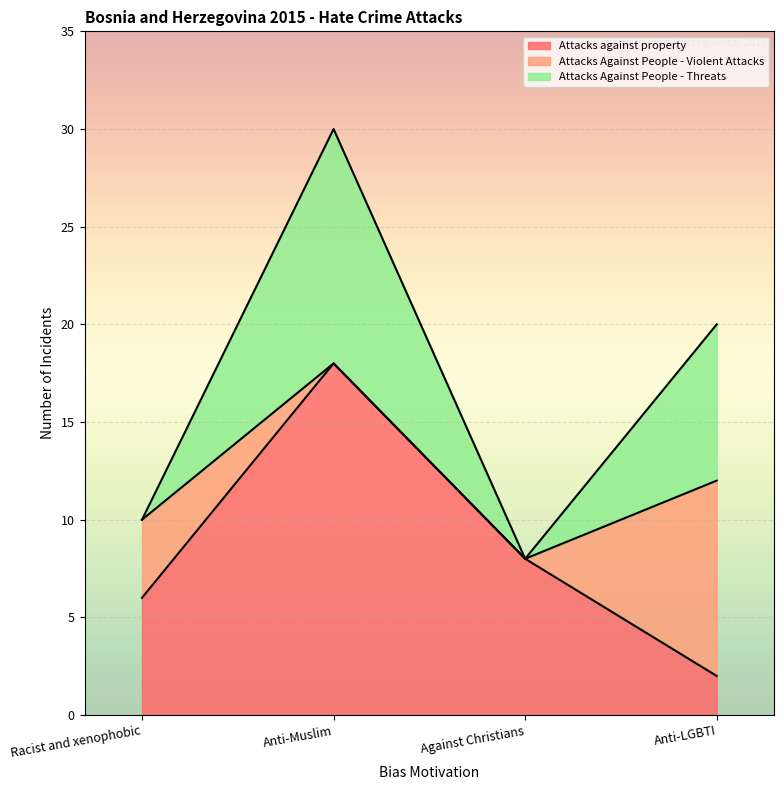

Is it true that Attacks Against People - Threats equals 6 at Anti-LGBTI?

False